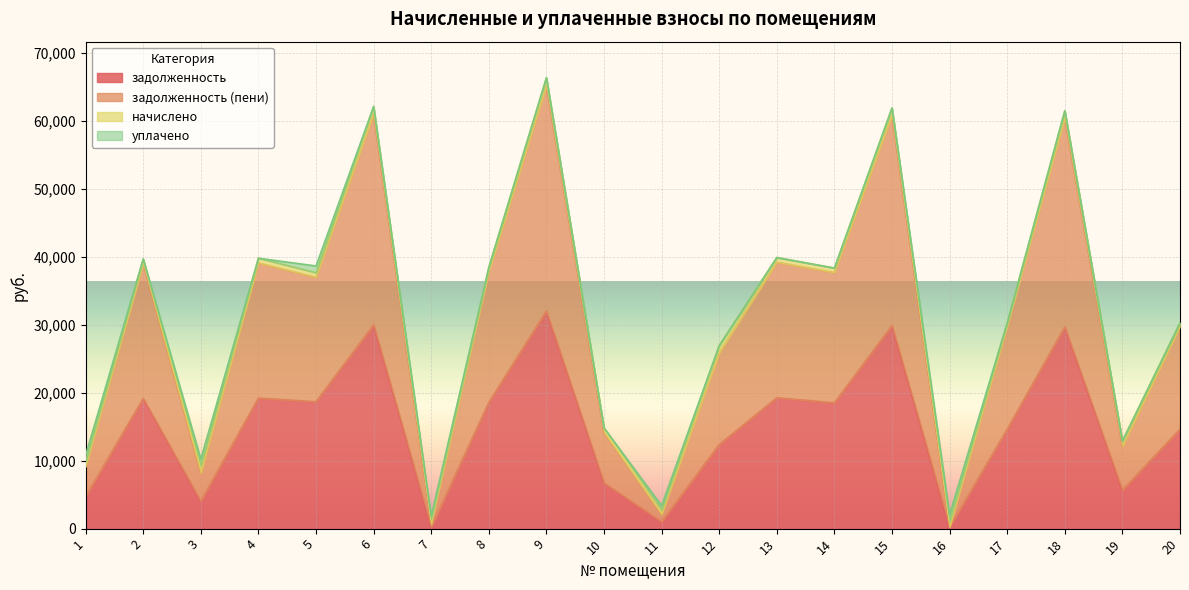

At which label does задолженность first exceed 18524?

2